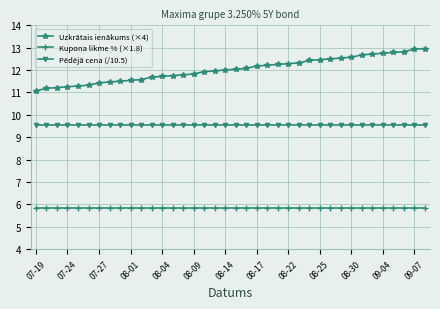

Which series has the largest total across all categories?

Uzkrātais ienākums (×4)